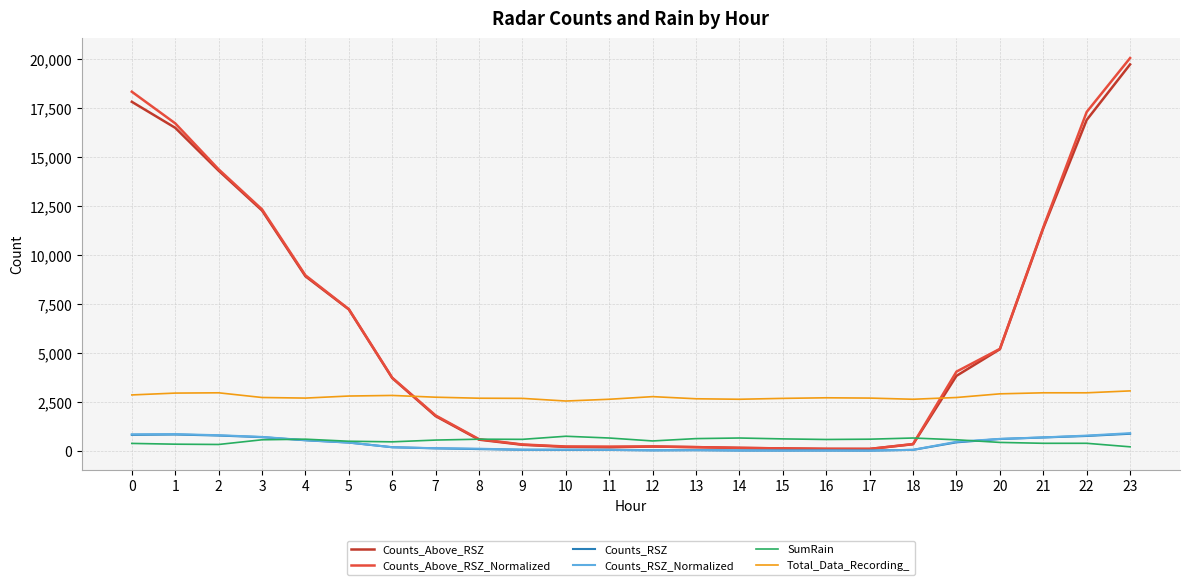

What are all the series names shown in the legend?

Counts_Above_RSZ, Counts_Above_RSZ_Normalized, Counts_RSZ, Counts_RSZ_Normalized, SumRain, Total_Data_Recording_